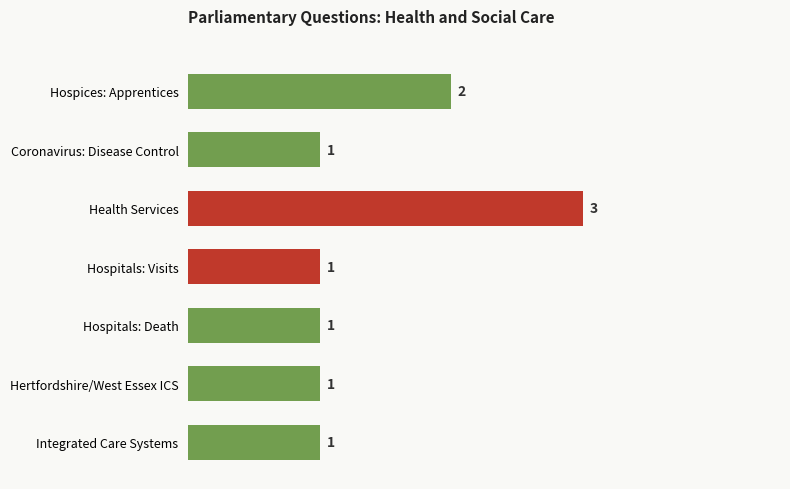

What is the sum of all values?

10